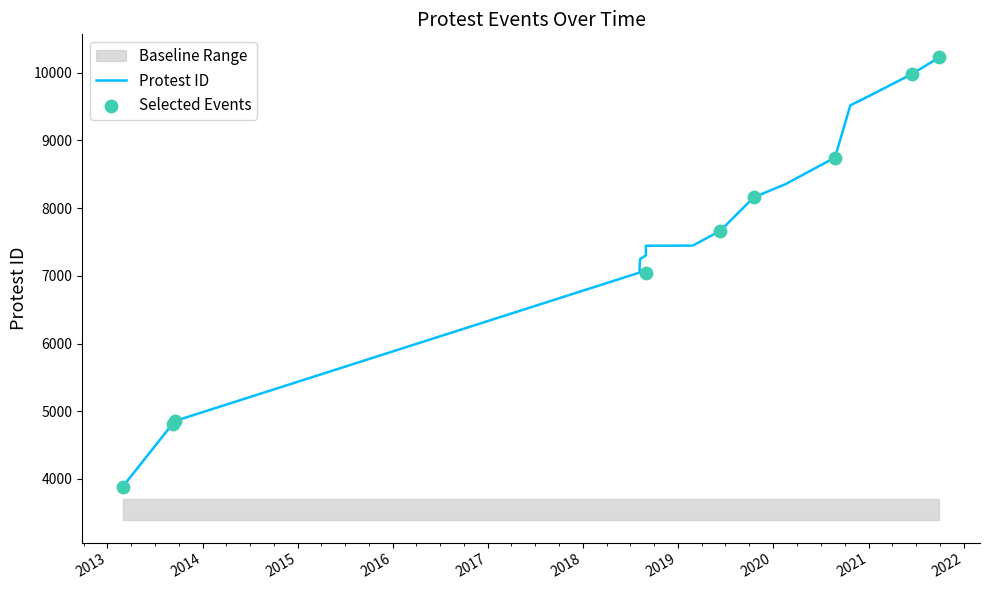

What is the change in value from 2013-08-16 to 2021-09-29?

+5524